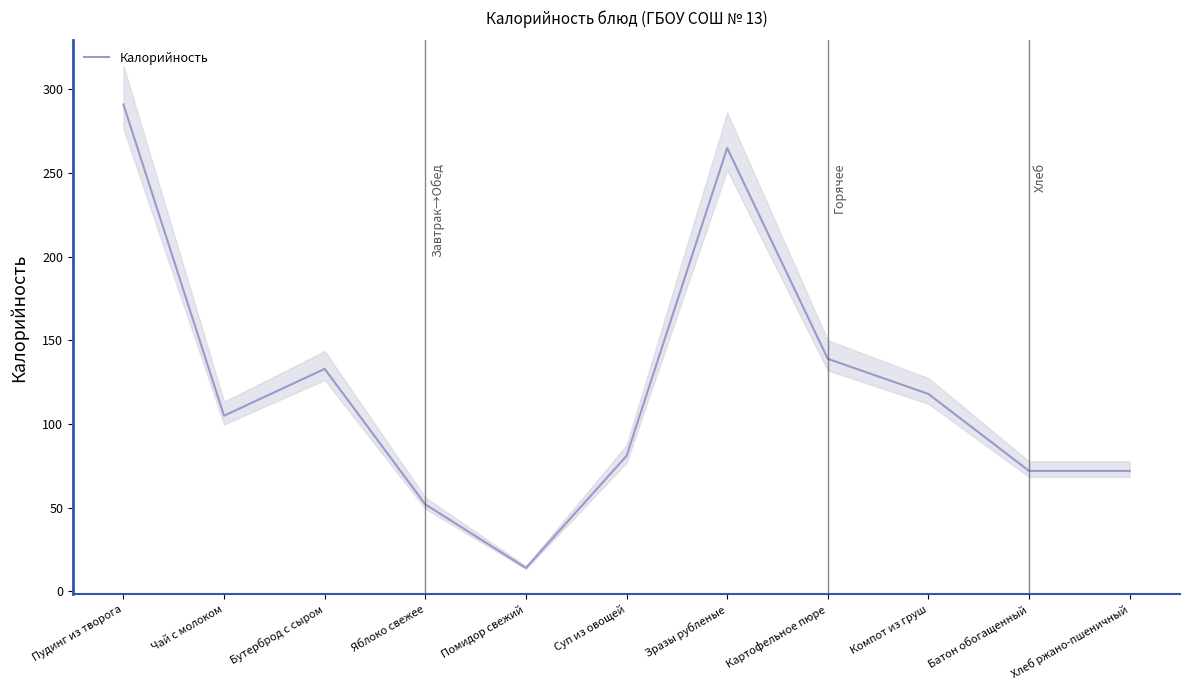

True or false: the data shows 72 at Батон обогащенный.

True